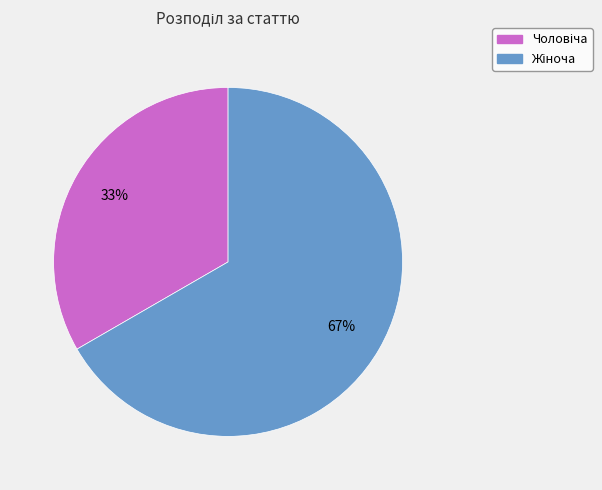

To the nearest percent, what is the average slice percentage?

50%